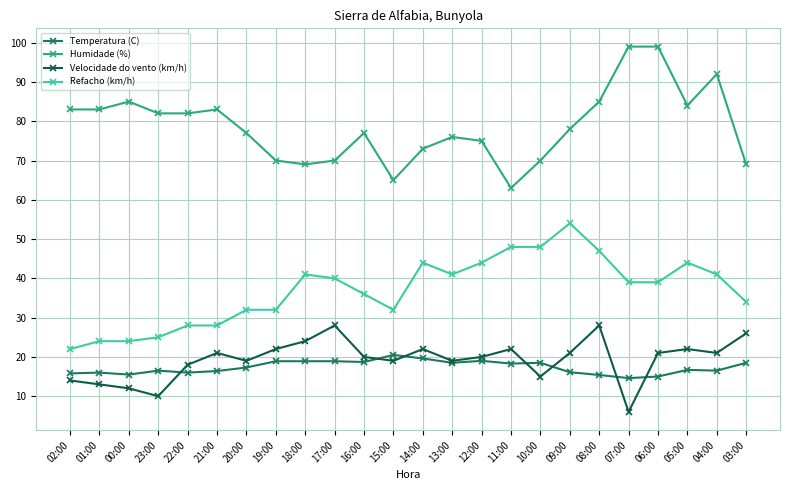

What is the sum of all Humidade (%) values?

1889.0